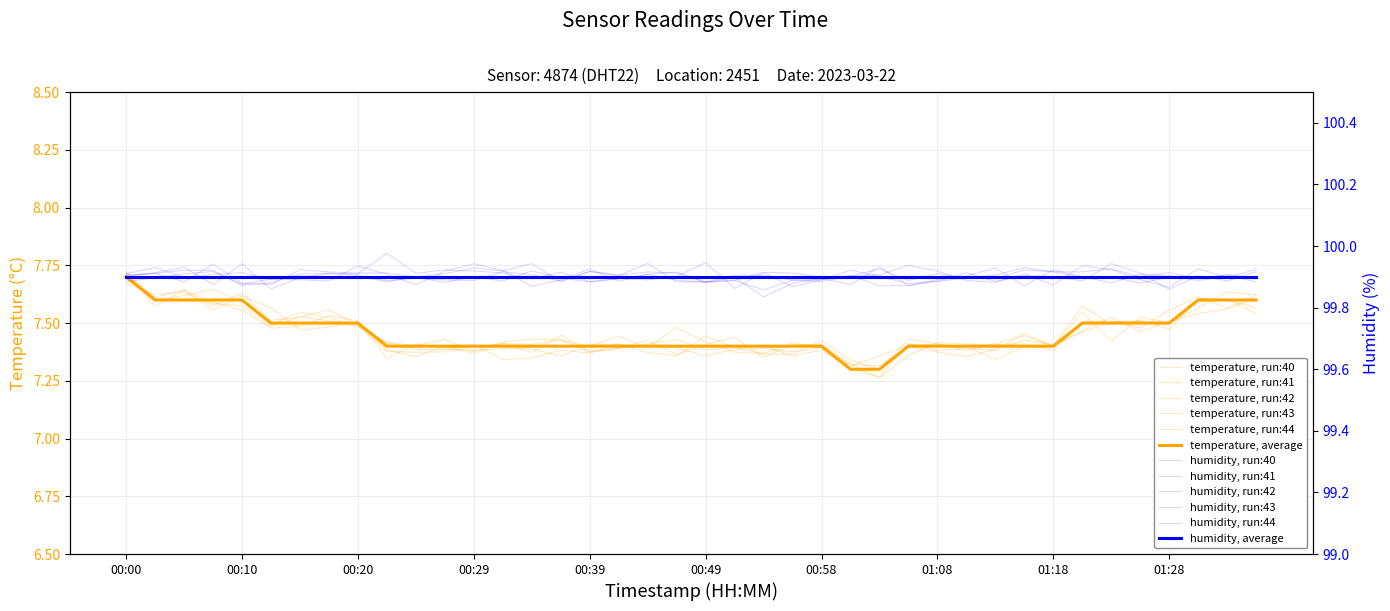

Rank the categories by value from highest to lowest.

00:00, 00:02, 00:05, 00:07, 00:10, 01:30, 01:33, 01:35, 00:12, 00:15, 00:17, 00:20, 01:20, 01:23, 01:25, 01:28, 00:22, 00:24, 00:27, 00:29, 00:32, 00:34, 00:37, 00:39, 00:41, 00:44, 00:46, 00:49, 00:51, 00:54, 00:56, 00:58, 01:06, 01:08, 01:11, 01:13, 01:16, 01:18, 01:01, 01:03